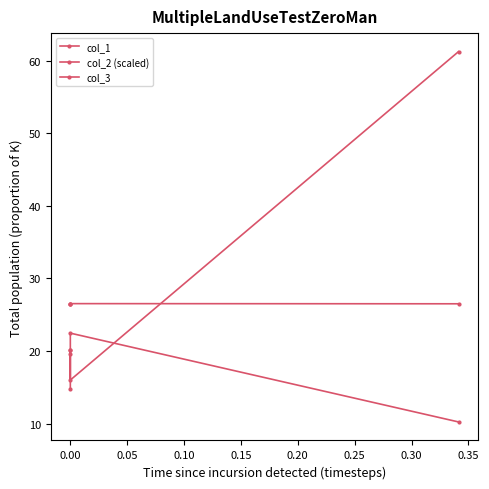

What is the difference between the col_2 (scaled) values at 0.00 and 0.05?

0.1